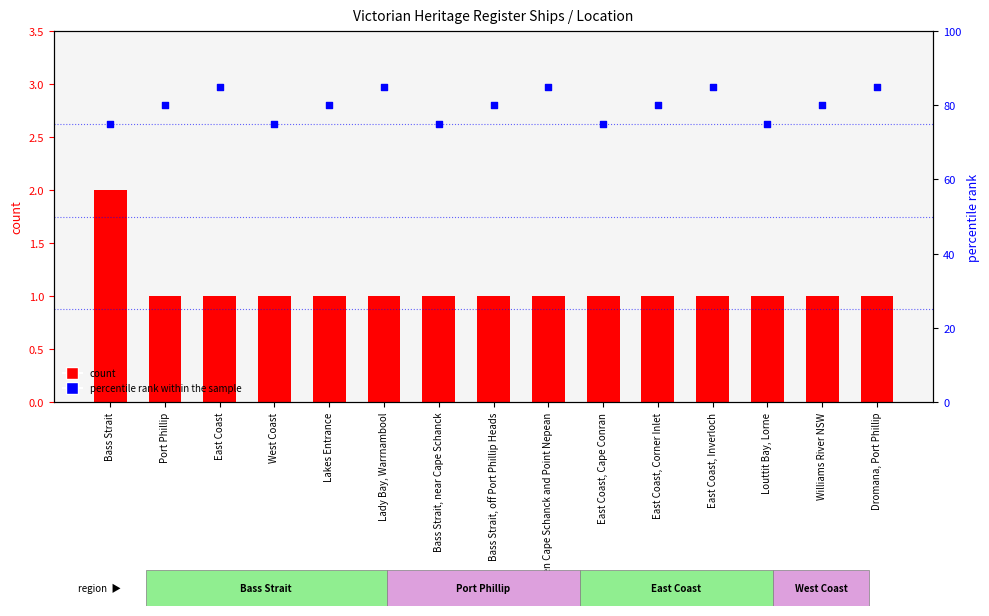

At which category is the sum across all series the highest?

East Coast